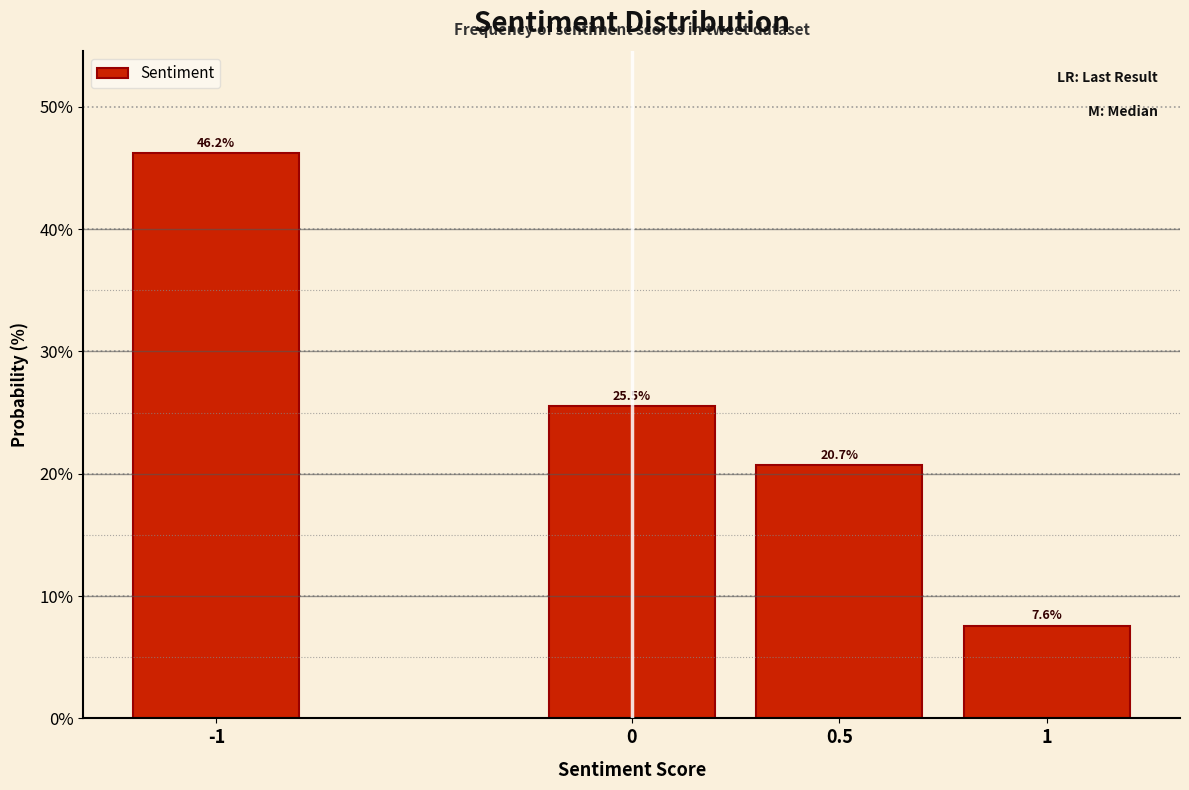

Reading left to right, list all the values displayed in this chart.

46.2	25.5	20.7	7.6